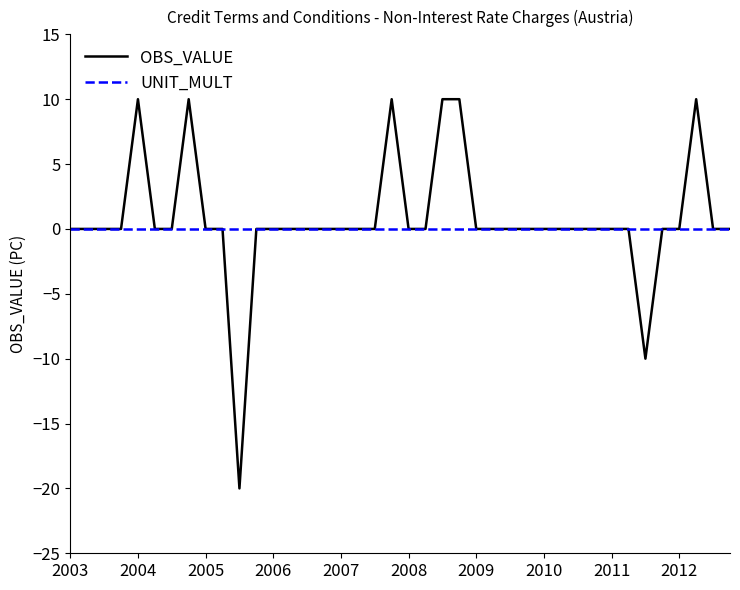

Which series has the largest range (max minus min)?

OBS_VALUE